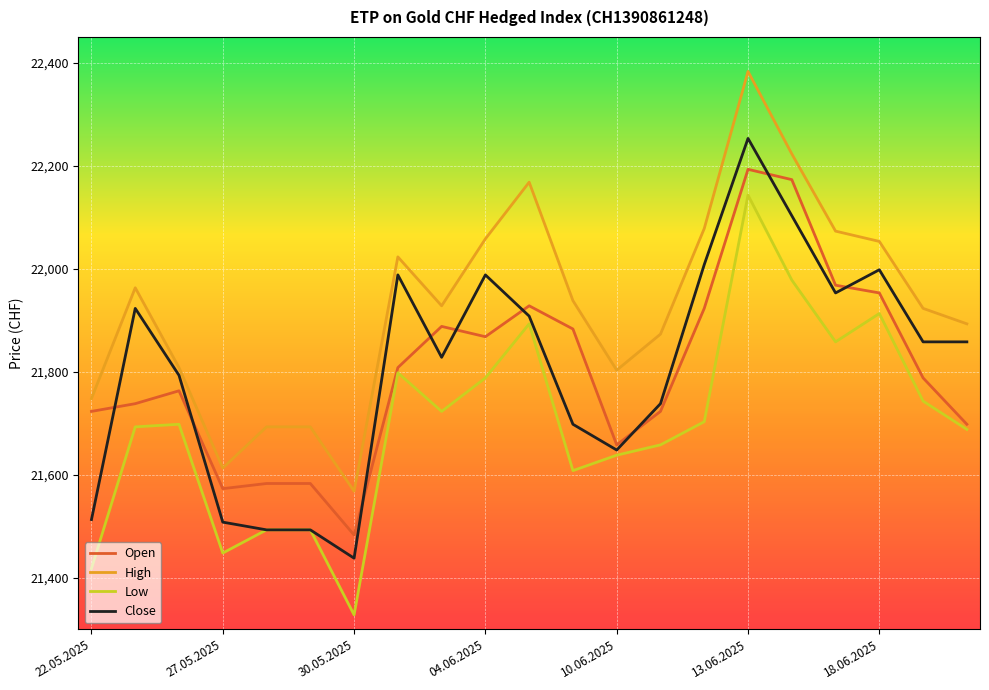

What is the smallest value displayed?

21328